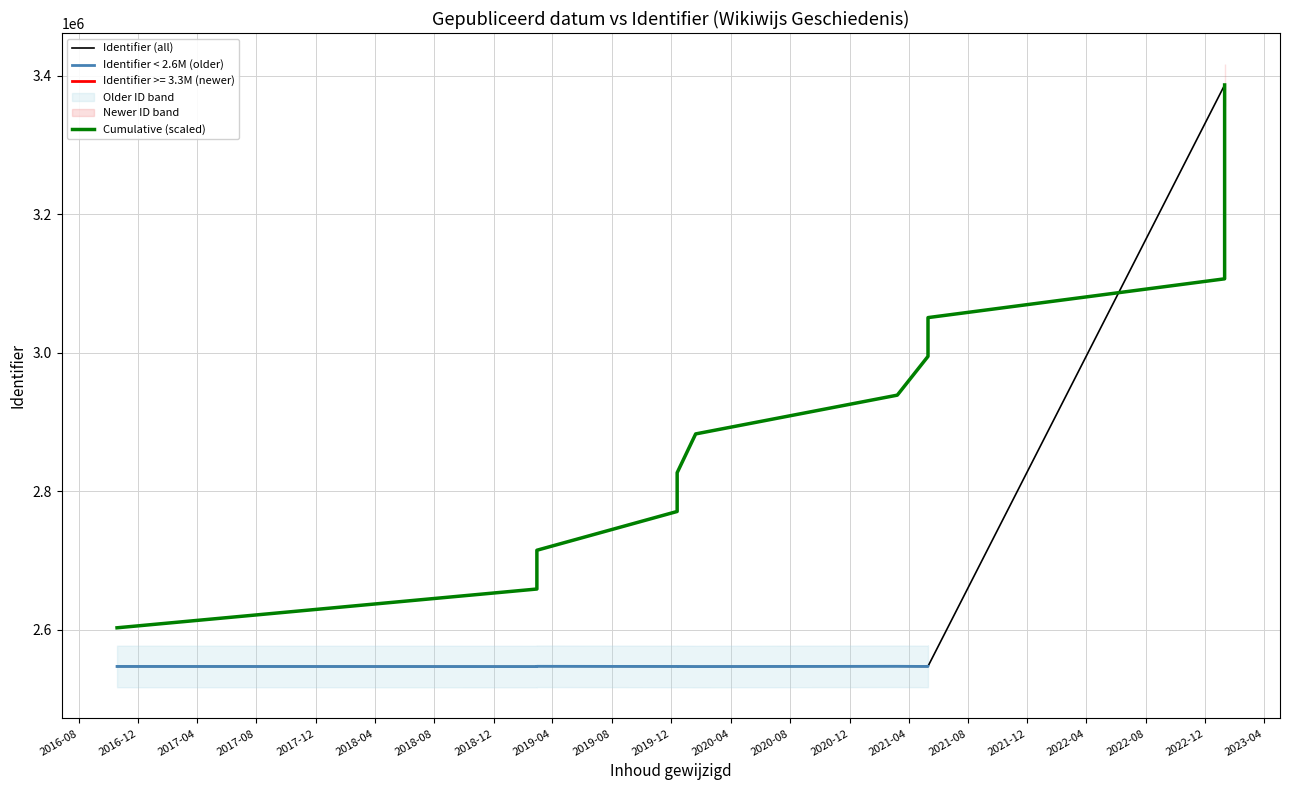

Which has a higher value, 2020-01-20 or 2016-10-19?

2016-10-19